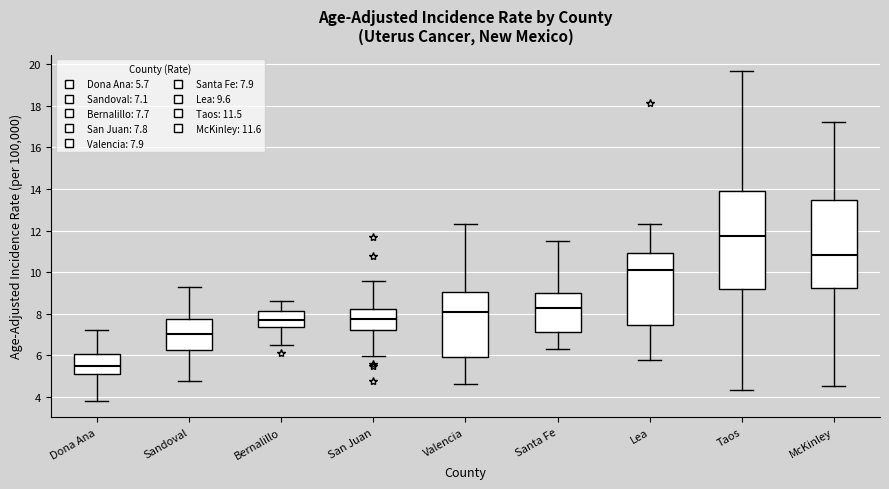

Reading left to right, read every box against the y-axis: the position of its median line, the range the box covers, and the ends of its whiskers. The values are not printed on the chart, so give them approximately, as read against the axis.

Dona Ana: median 5.4, box 5.2 to 6.0, whiskers 3.8 to 7.2
Sandoval: median 7.0, box 6.2 to 7.8, whiskers 4.8 to 9.2
Bernalillo: median 7.8, box 7.4 to 8.2, whiskers 6.6 to 8.6
San Juan: median 7.8, box 7.2 to 8.2, whiskers 6.0 to 9.6
Valencia: median 8.0, box 6.0 to 9.0, whiskers 4.6 to 12.4
Santa Fe: median 8.2, box 7.2 to 9.0, whiskers 6.4 to 11.6
Lea: median 10.0, box 7.4 to 11.0, whiskers 5.8 to 12.4
Taos: median 11.8, box 9.2 to 14.0, whiskers 4.4 to 19.6
McKinley: median 10.8, box 9.2 to 13.4, whiskers 4.6 to 17.2